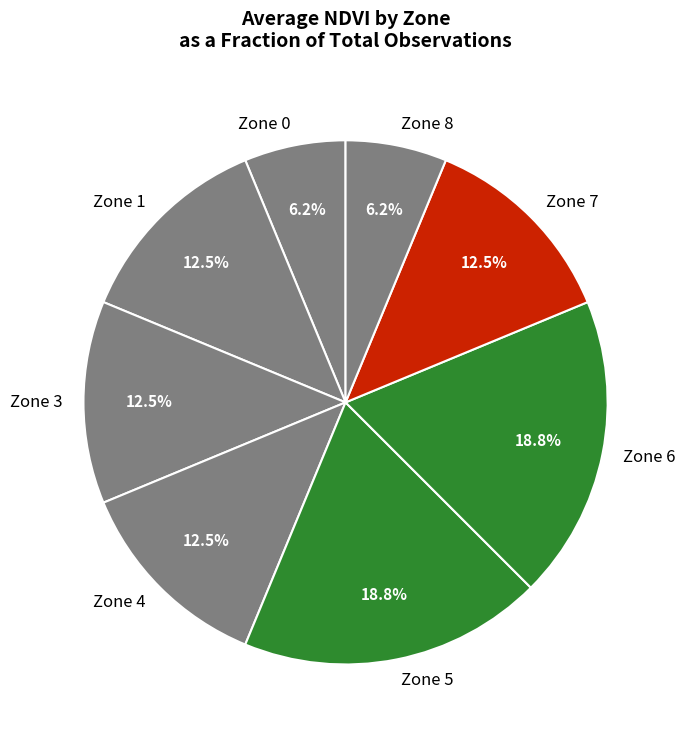

Which has a higher value, Zone 8 or Zone 7?

Zone 7